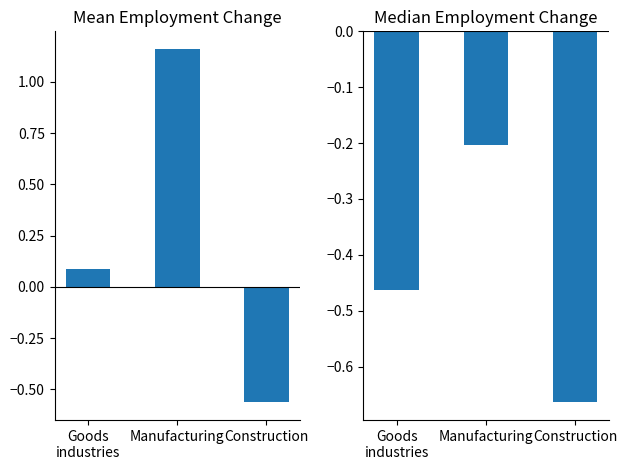

How many data points in Mean are less than 0?

1